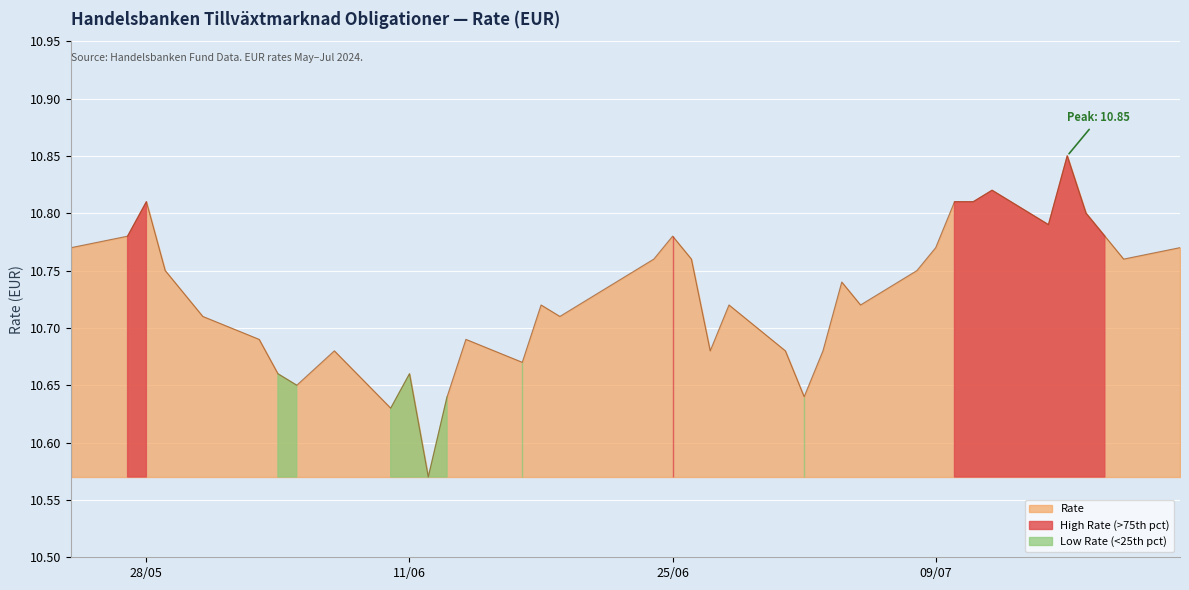

What is the average value?

10.7